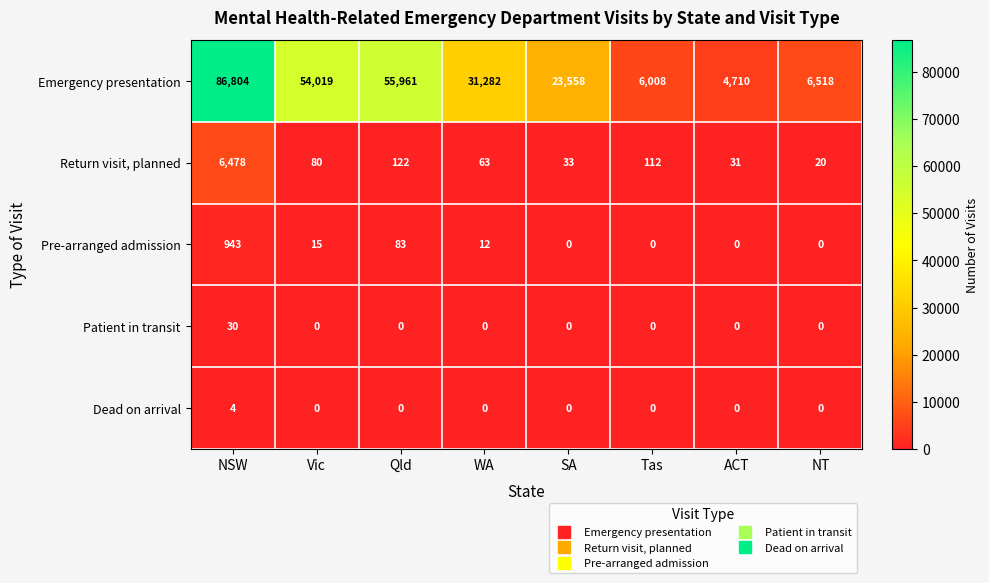

True or false: Emergency presentation has a value of 36247 at SA.

False